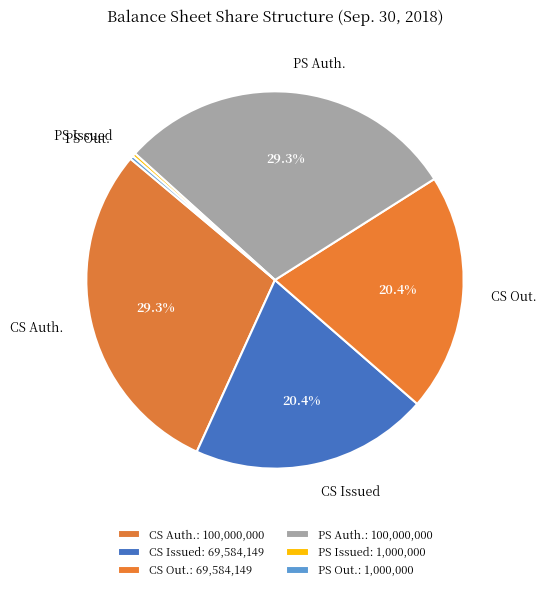

Which has a higher value, PS Issued or CS Issued?

CS Issued